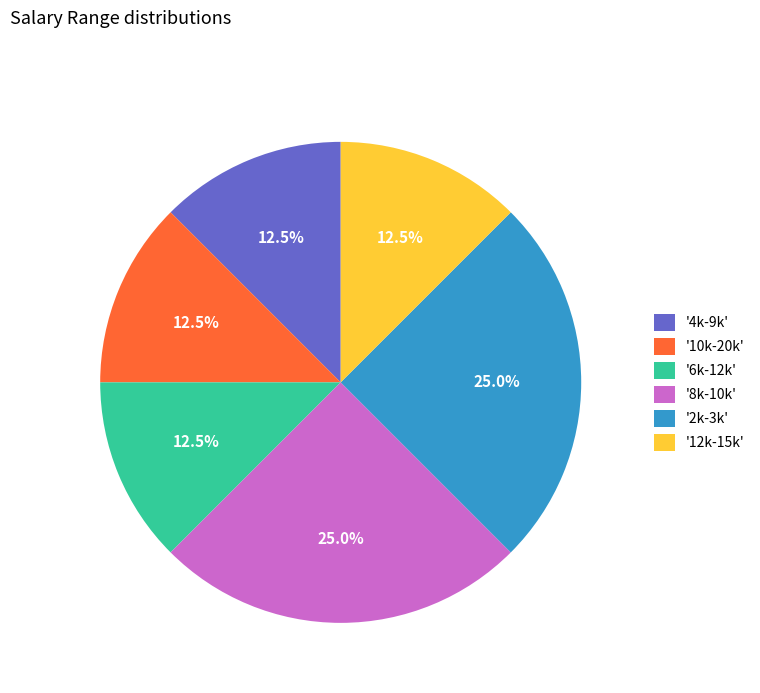

Do '12k-15k' and '10k-20k' together represent more than half of the pie?

No